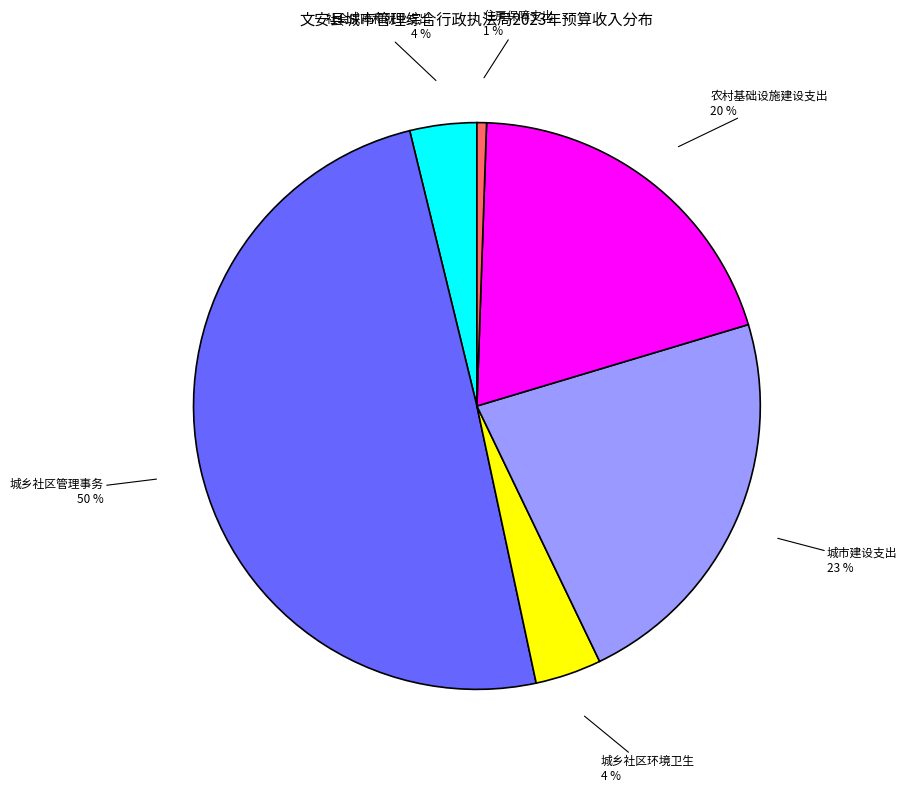

Which has a higher value, 农村基础设施建设支出 or 城乡社区管理事务?

城乡社区管理事务